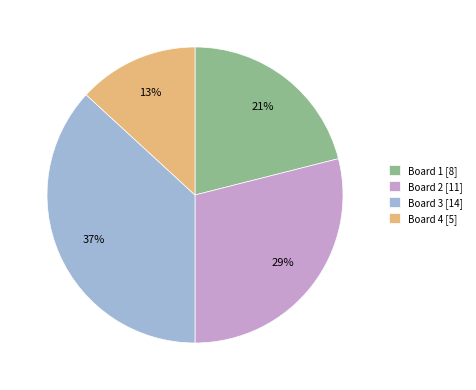

To the nearest percent, what is the average slice percentage?

25%